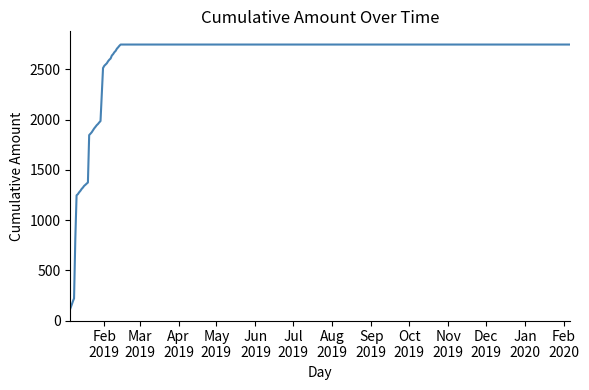

What is the difference between the maximum and minimum values?

2630.2